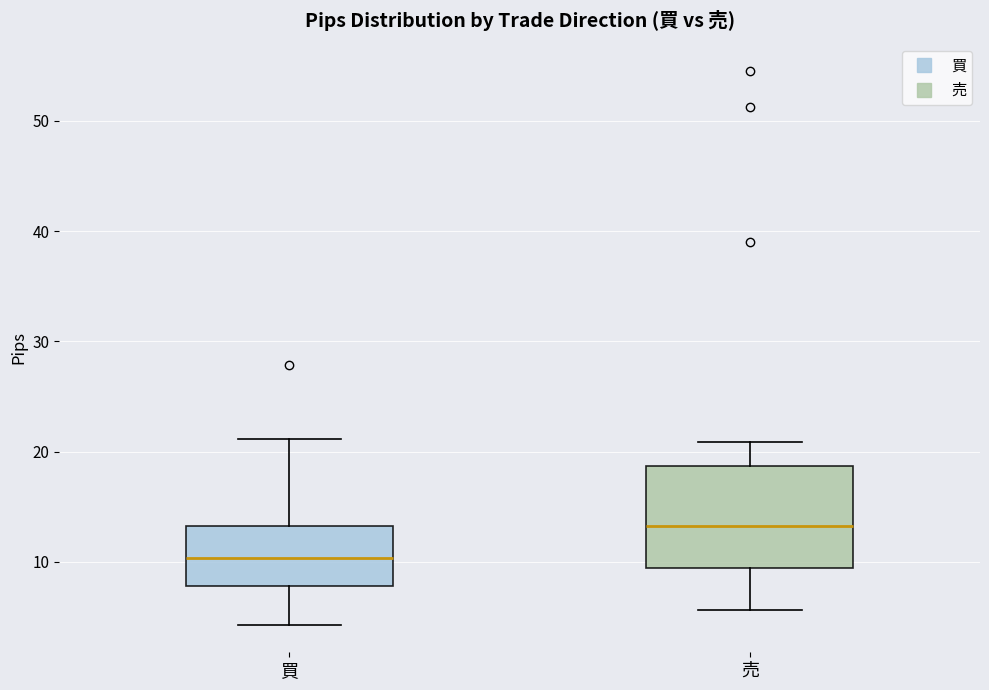

Comparing the boxes themselves (not the whiskers), which one is the tallest?

売